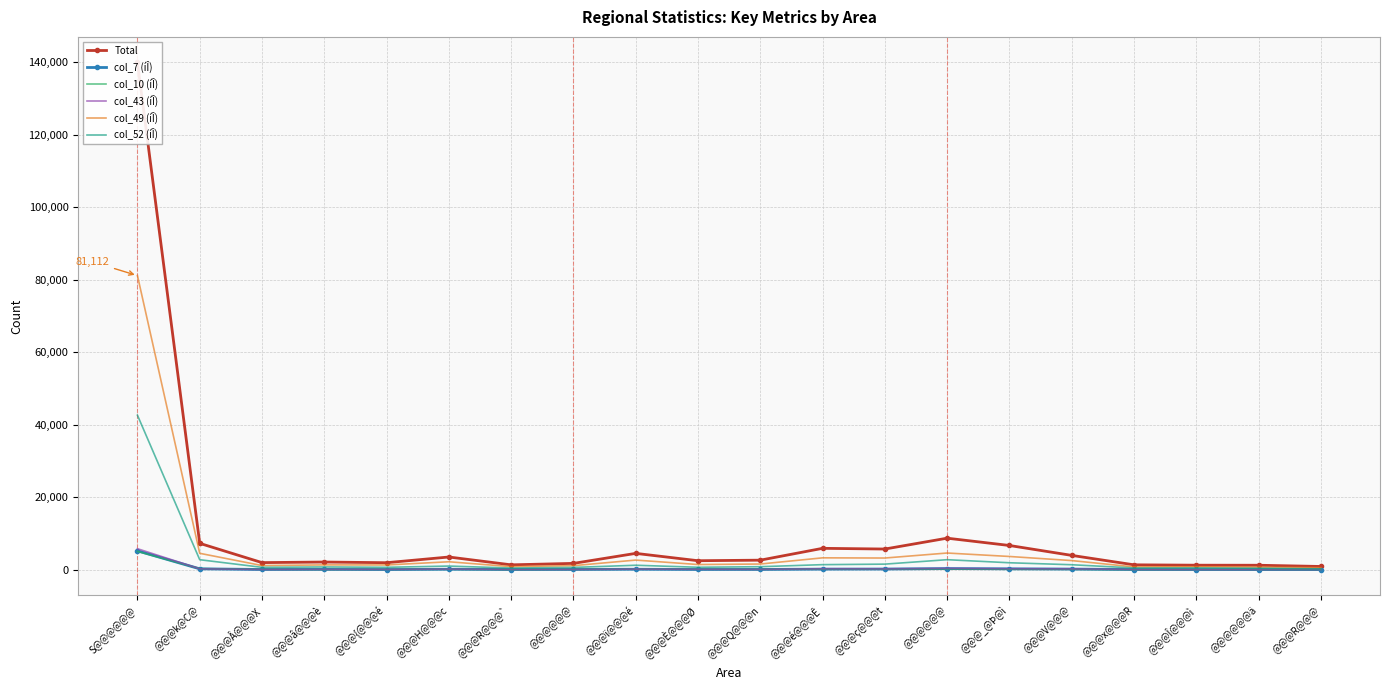

Which category has the lowest value in the col_7 (íÎ) series?

@@@R@@@